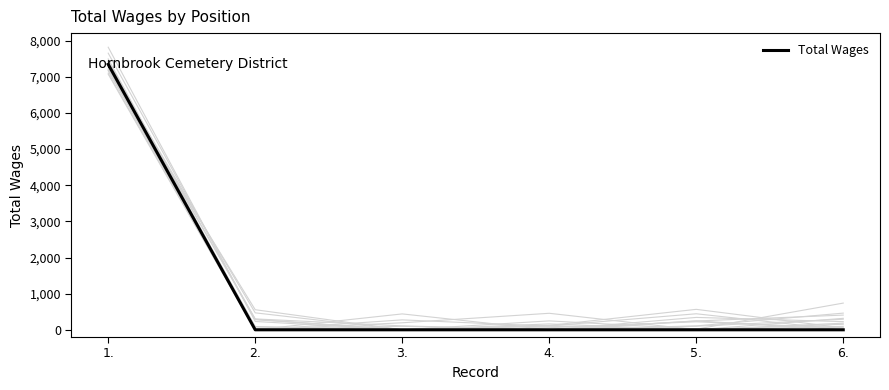

Reading left to right, extract all data points from this chart.

7344	0	0	0	0	0